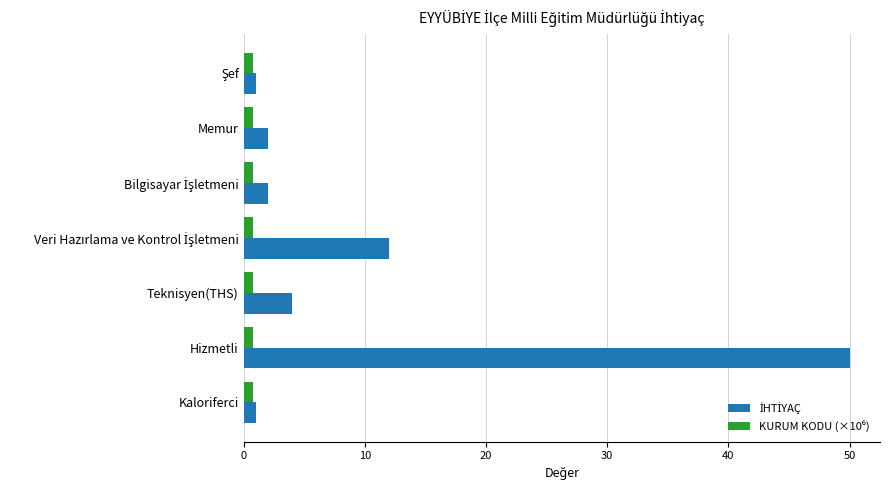

At which category is the sum across all series the highest?

Hizmetli